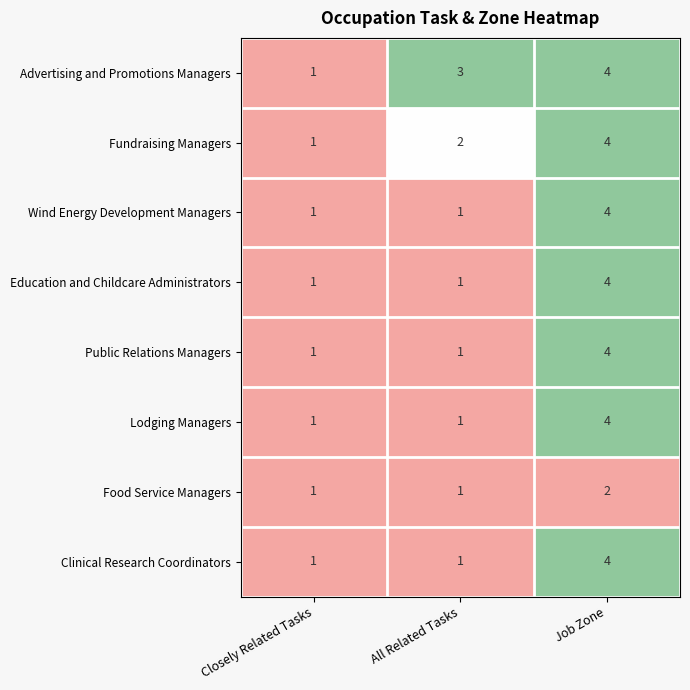

Between Closely Related Tasks and All Related Tasks, which series saw the biggest shift?

Advertising and Promotions Managers